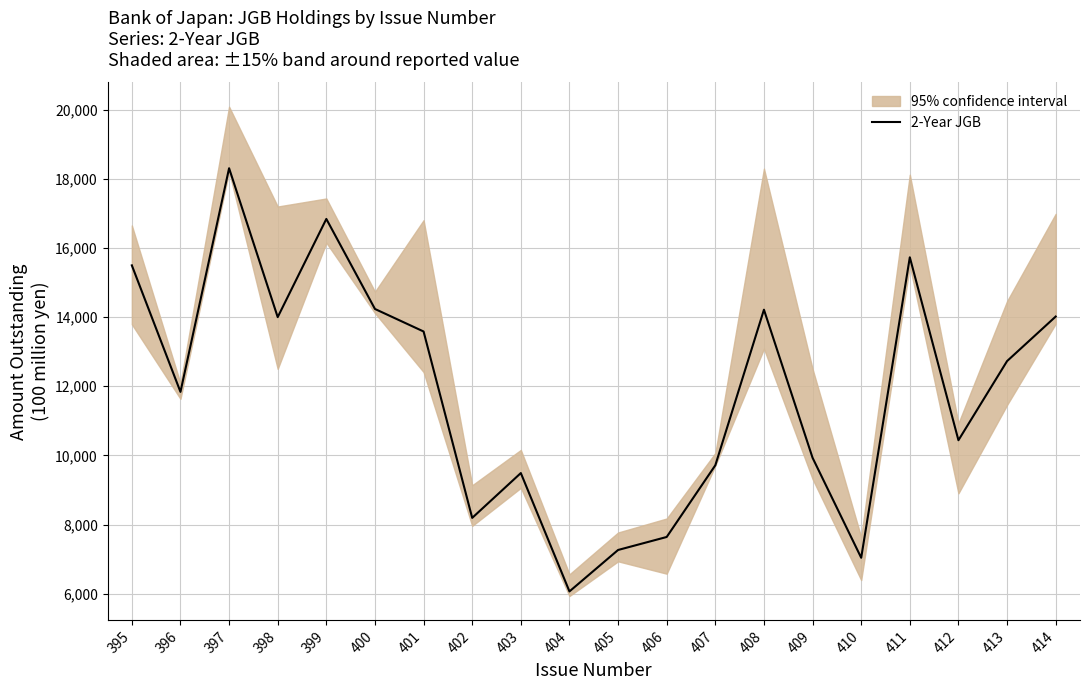

What is the value of the 16th point from the left?

7042